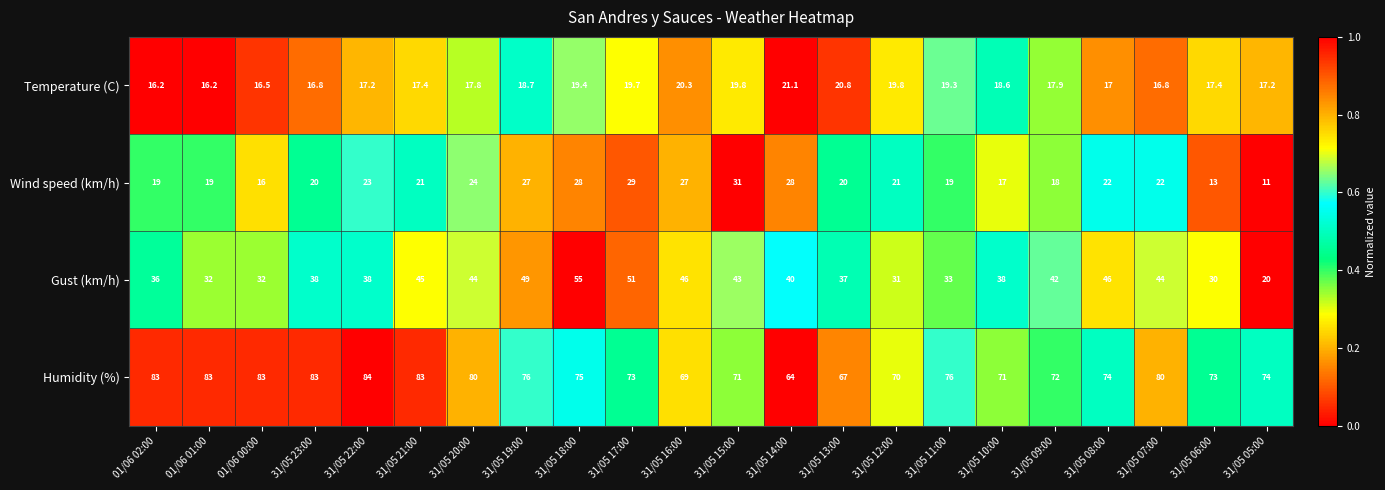

The Gust (km/h) series shows 81.4 at 31/05 16:00. True or false?

False